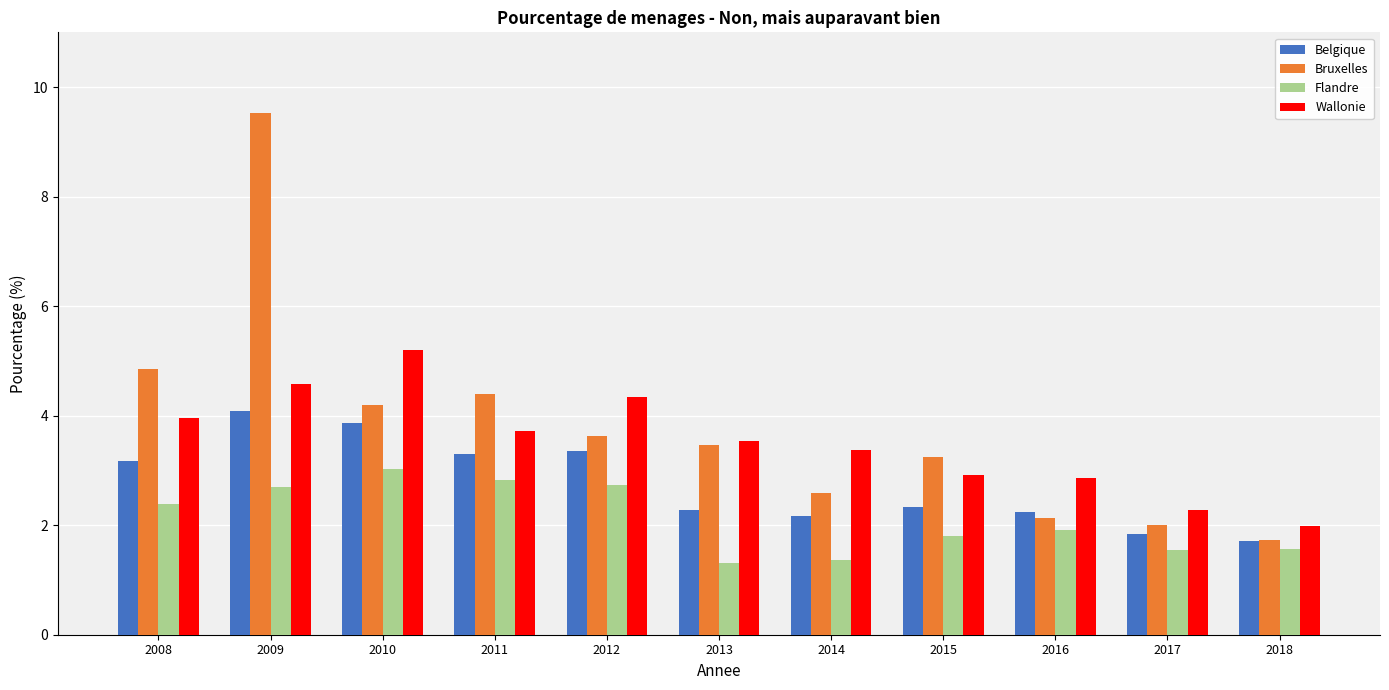

What is the total value across all series at 2018?

7.0